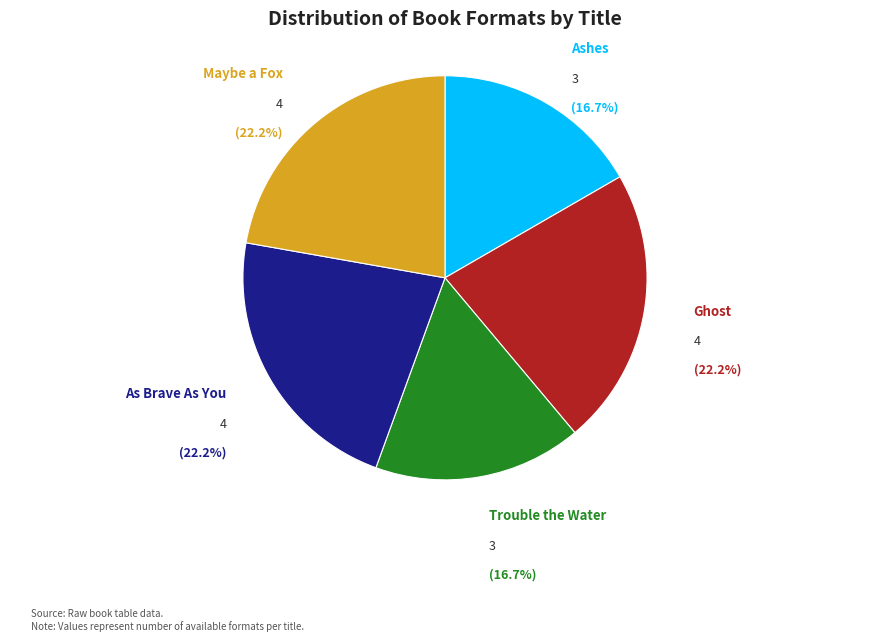

Is there a majority slice in this chart?

No